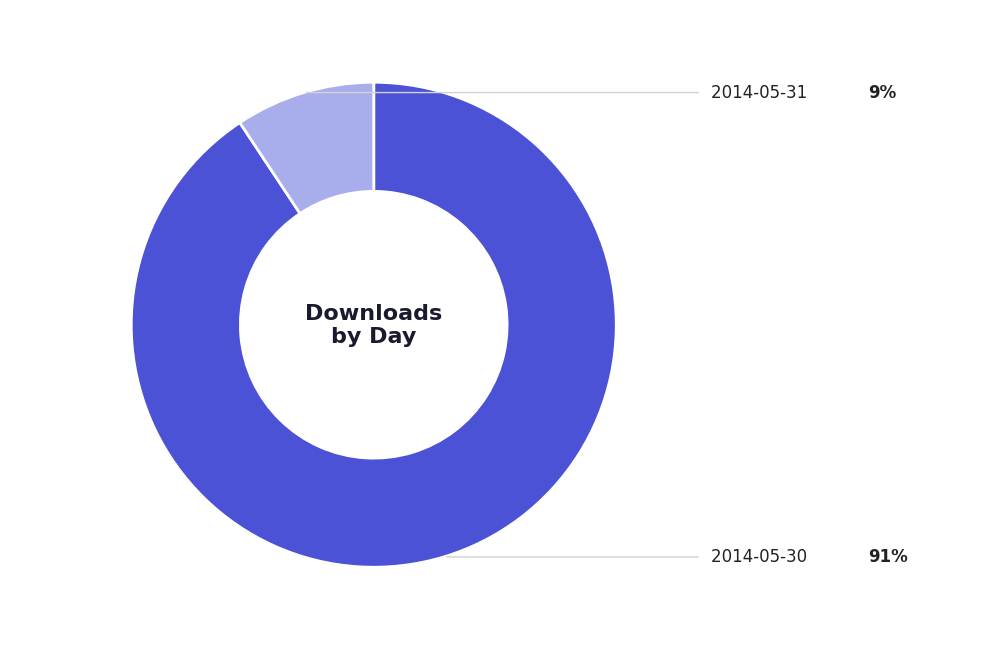

To the nearest percent, what is the difference between the 2014-05-31 and 2014-05-30 slice percentages?

81%